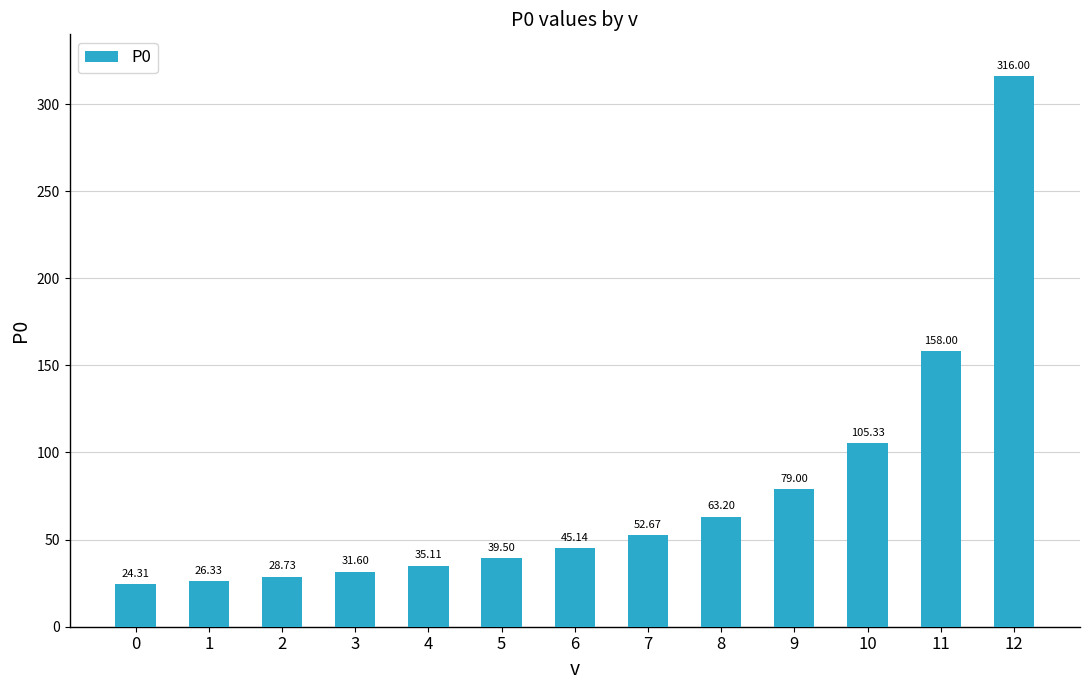

Where is the data nearest to the value 170?

11